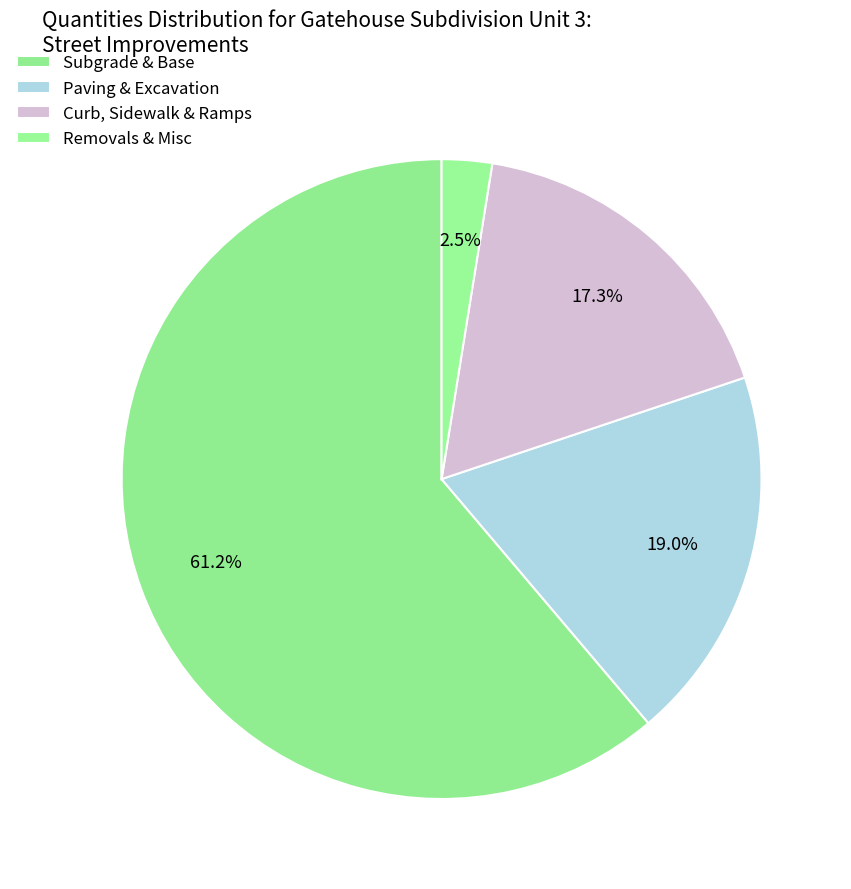

How many segments does this pie chart have?

4